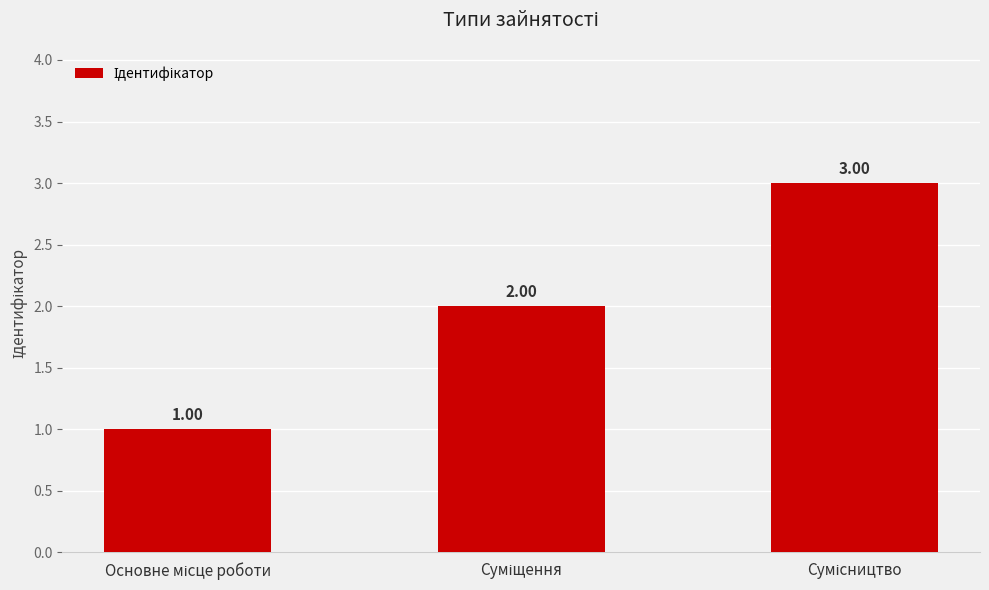

What is the label of the 1st bar from the right?

Сумісництво